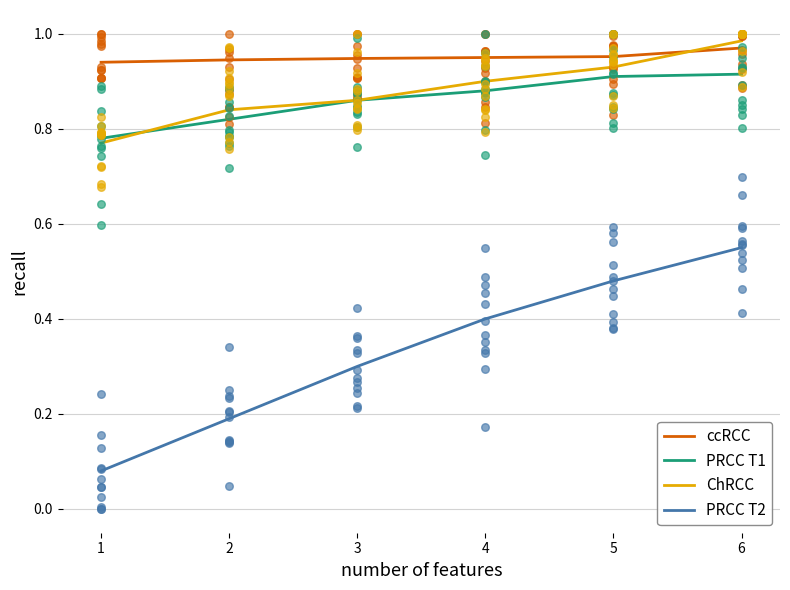

Which series reaches the maximum Y coordinate?

ChRCC